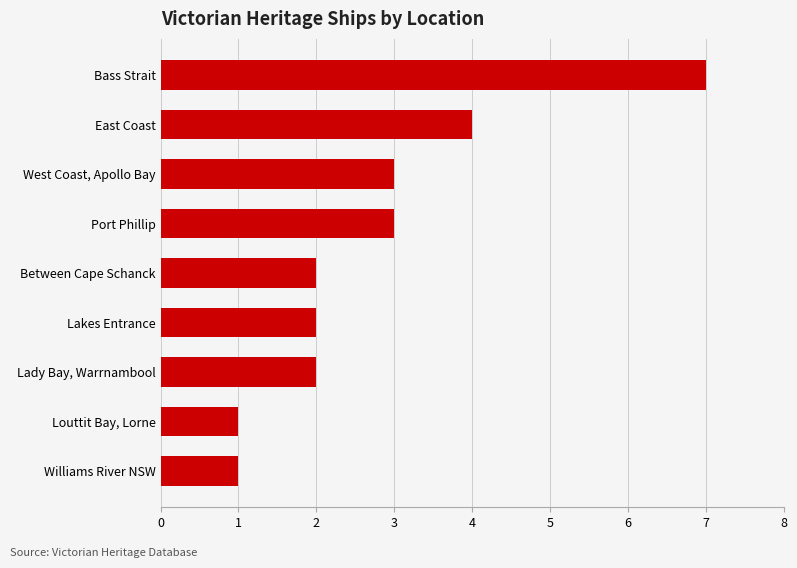

What is the difference between the second highest and minimum values?

3